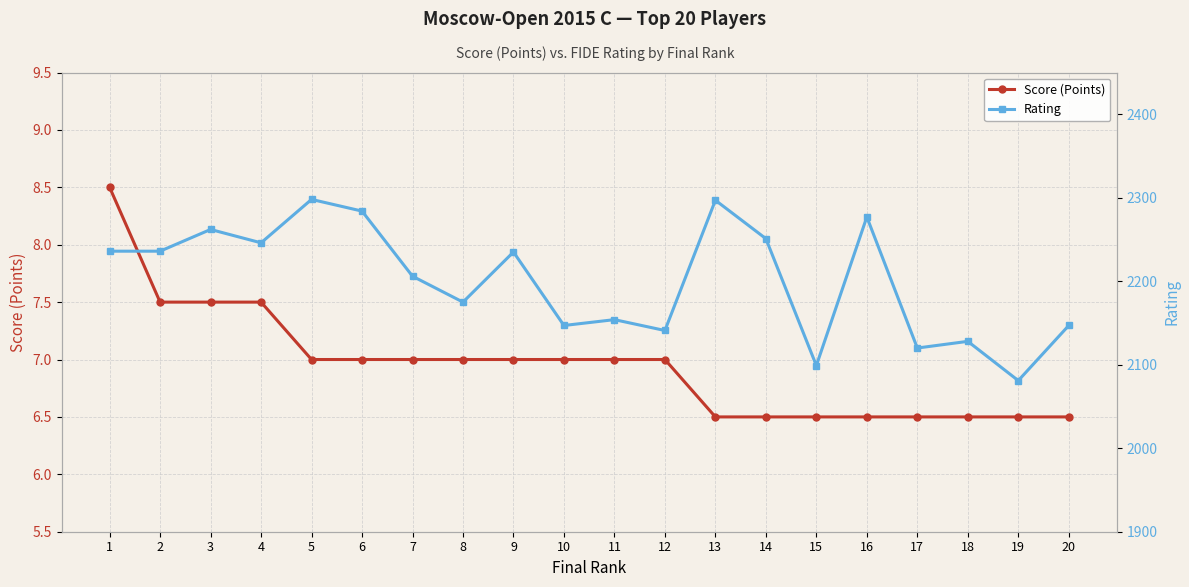

In Rating, how many points are higher than both neighbors (excluding endpoints)?

7